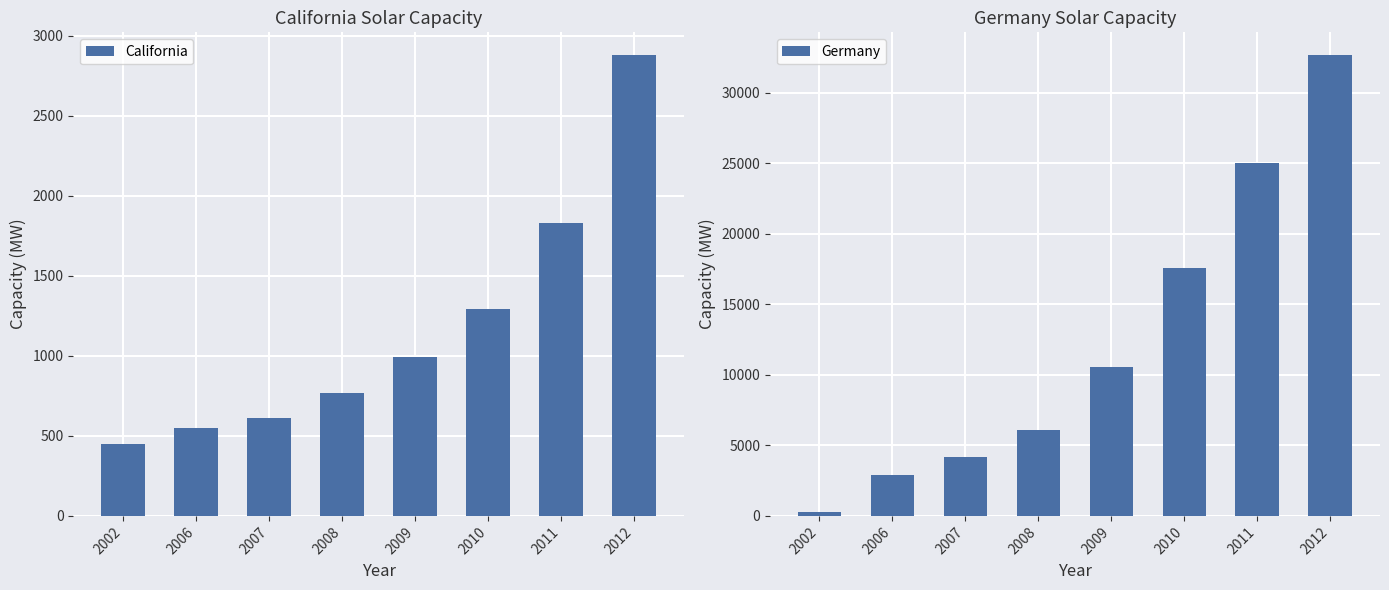

What is the value of the California bar at the 2nd from the left?

550